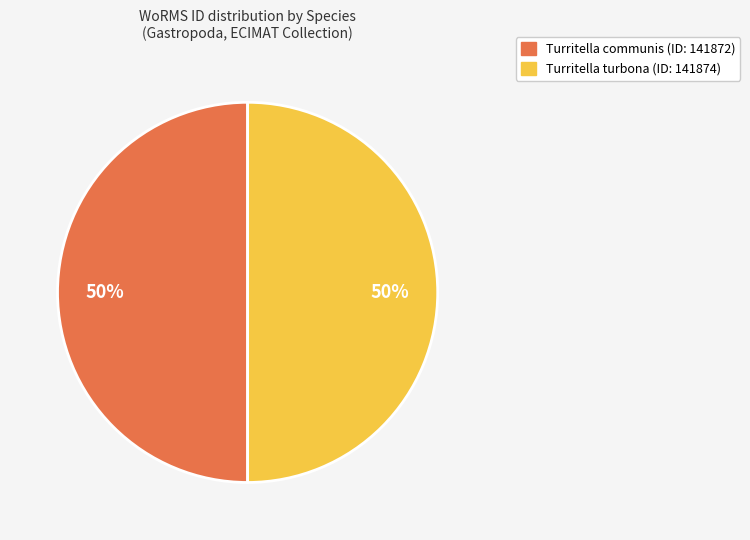

Is it true that Turritella turbona (ID: 141874) is 37% of the pie?

False